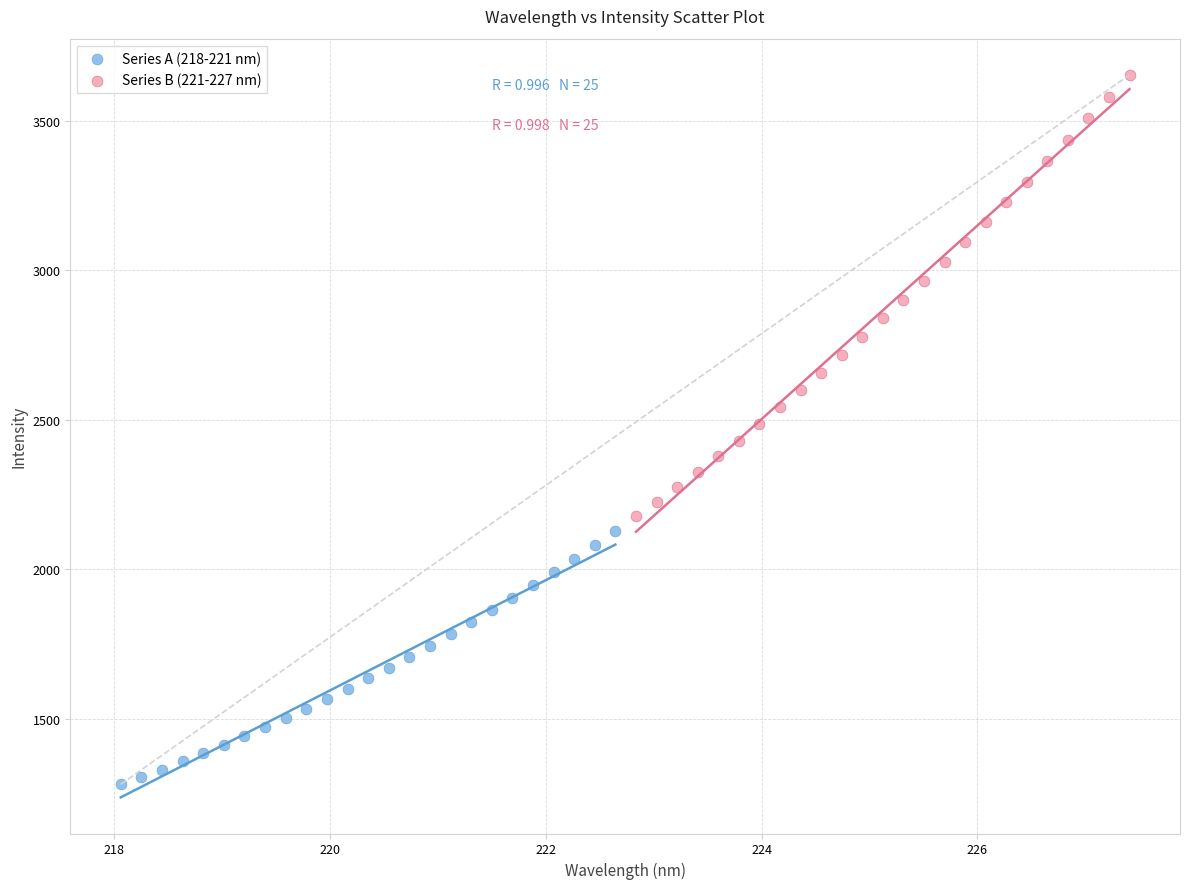

Which series has the largest Y range (max minus min)?

Series B (221-227 nm)